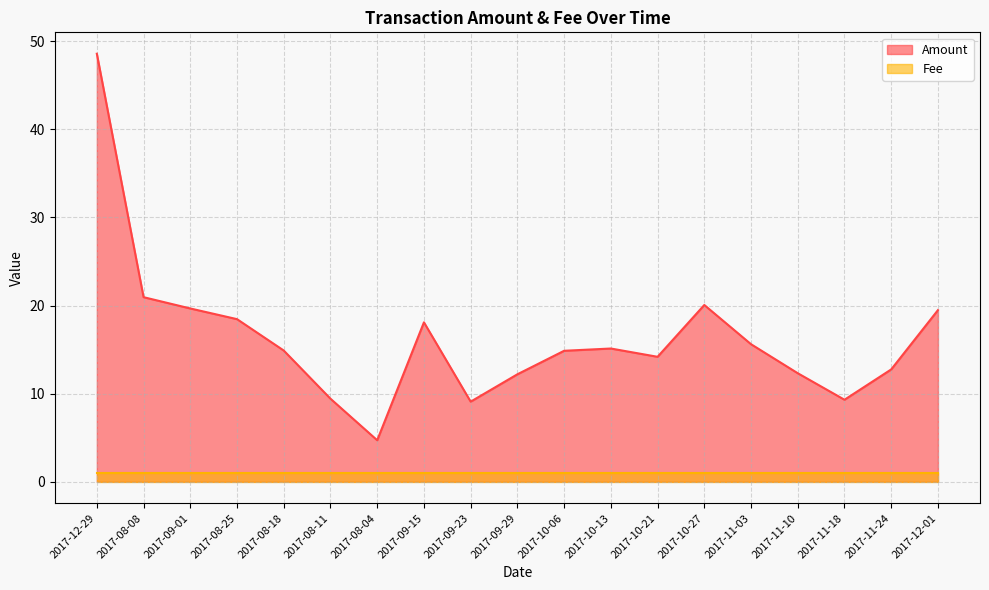

Where does the data first go above 14?

2017-12-29